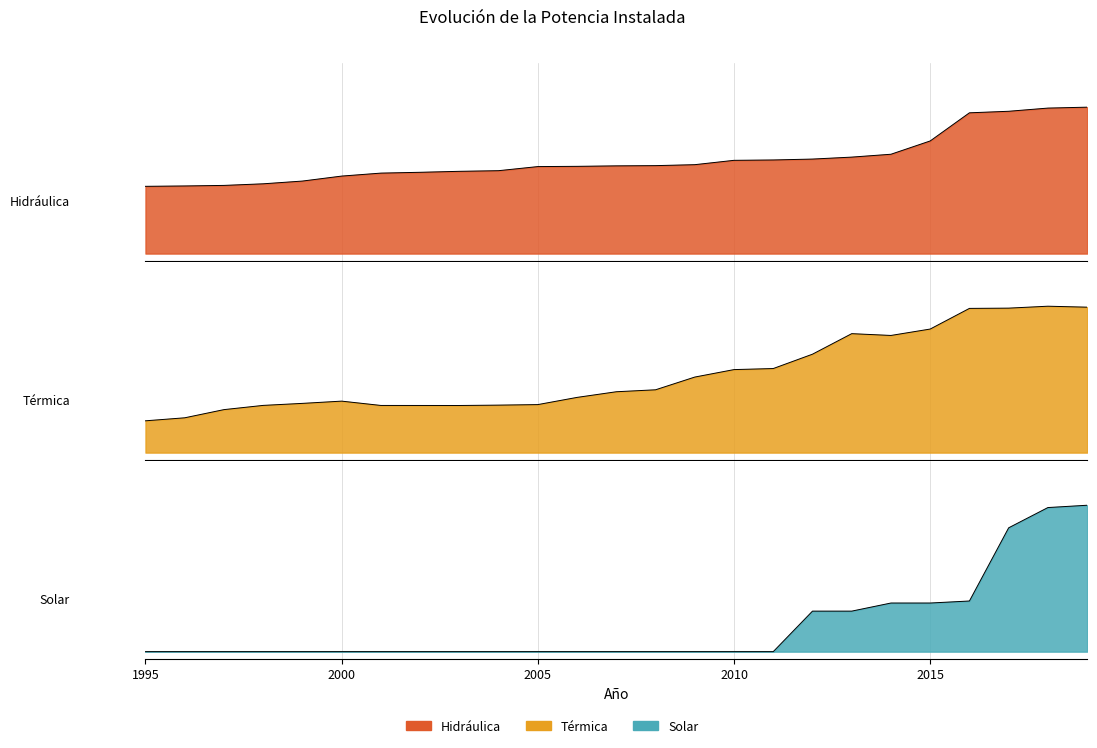

What is the total value across all series at 2004?

0.9